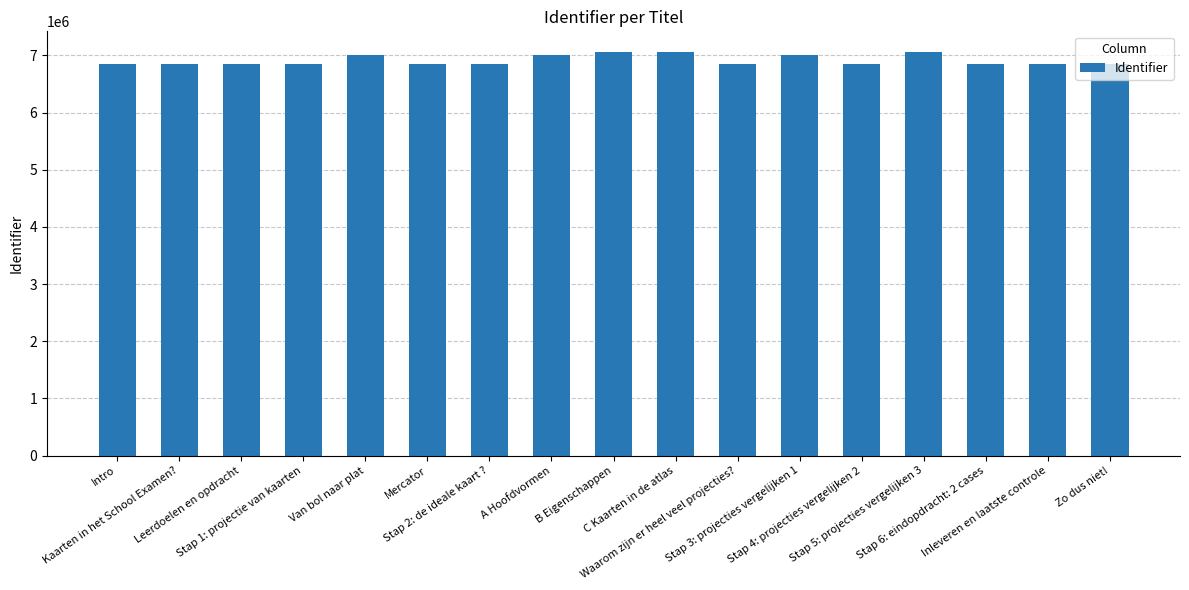

True or false: the data shows 4299255 at B Eigenschappen.

False